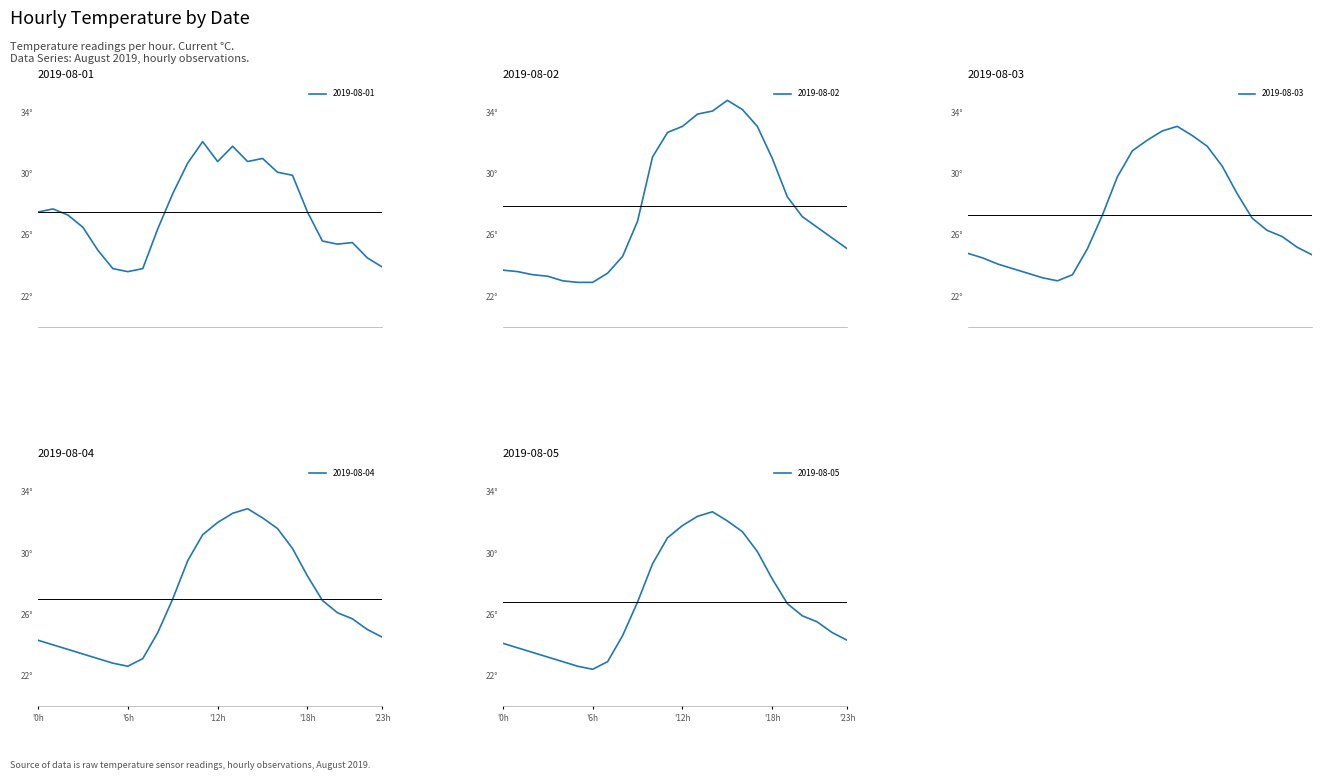

Reading left to right, extract all data points from this chart.

2019-08-01: 27.5	27.7	27.3	26.5	25.0	23.8	23.6	23.8	26.4	28.7	30.7	32.1	30.8	31.8	30.8	31.0	30.1	29.9	27.5	25.6	25.4	25.5	24.5	23.9
2019-08-02: 23.7	23.6	23.4	23.3	23.0	22.9	22.9	23.5	24.6	26.9	31.1	32.7	33.1	33.9	34.1	34.8	34.2	33.1	31.0	28.5	27.2	26.5	25.8	25.1
2019-08-03: 24.8	24.5	24.1	23.8	23.5	23.2	23.0	23.4	25.1	27.3	29.8	31.5	32.2	32.8	33.1	32.5	31.8	30.5	28.7	27.1	26.3	25.9	25.2	24.7
2019-08-04: 24.3	24.0	23.7	23.4	23.1	22.8	22.6	23.1	24.8	27.0	29.5	31.2	32.0	32.6	32.9	32.3	31.6	30.3	28.5	26.9	26.1	25.7	25.0	24.5
2019-08-05: 24.1	23.8	23.5	23.2	22.9	22.6	22.4	22.9	24.6	26.8	29.3	31.0	31.8	32.4	32.7	32.1	31.4	30.1	28.3	26.7	25.9	25.5	24.8	24.3